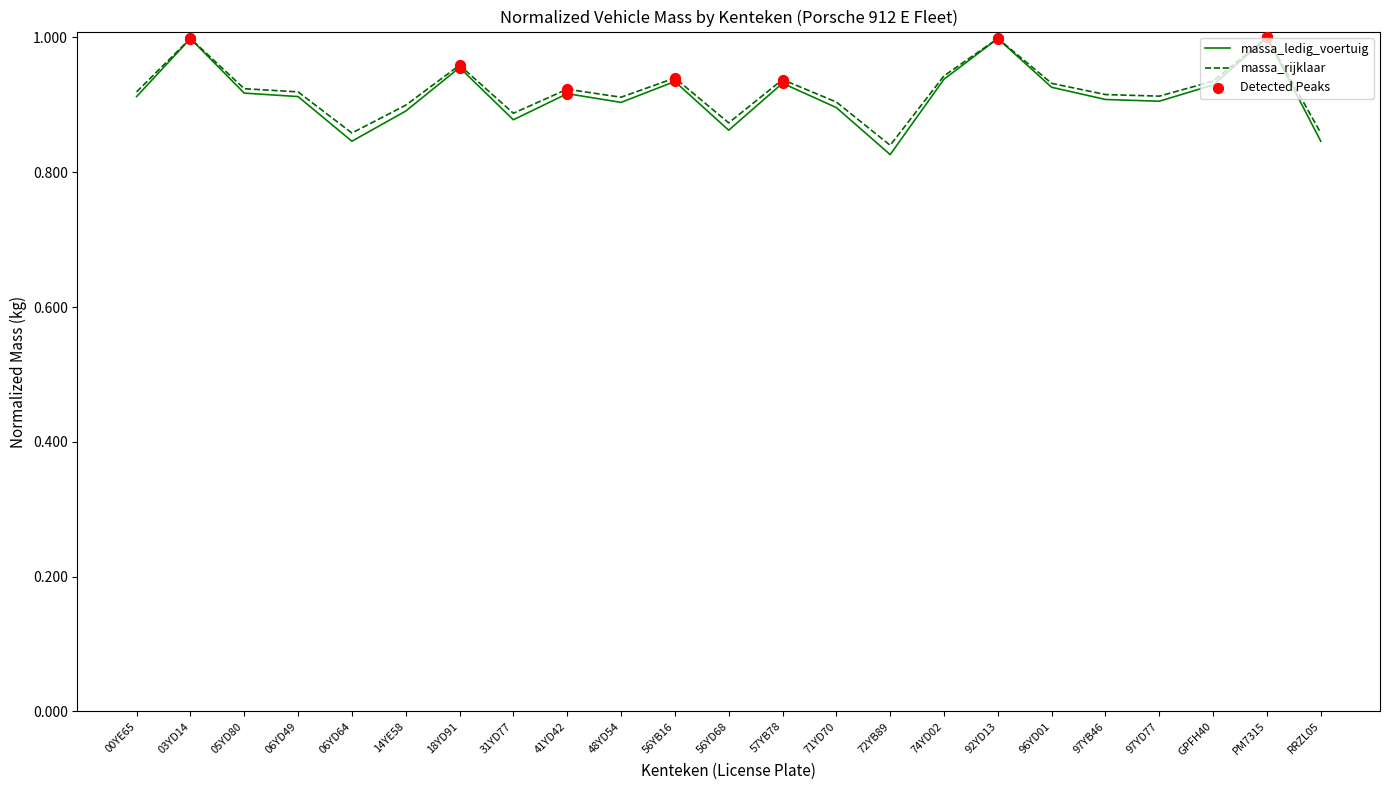

Which series has the widest spread of values?

massa_ledig_voertuig